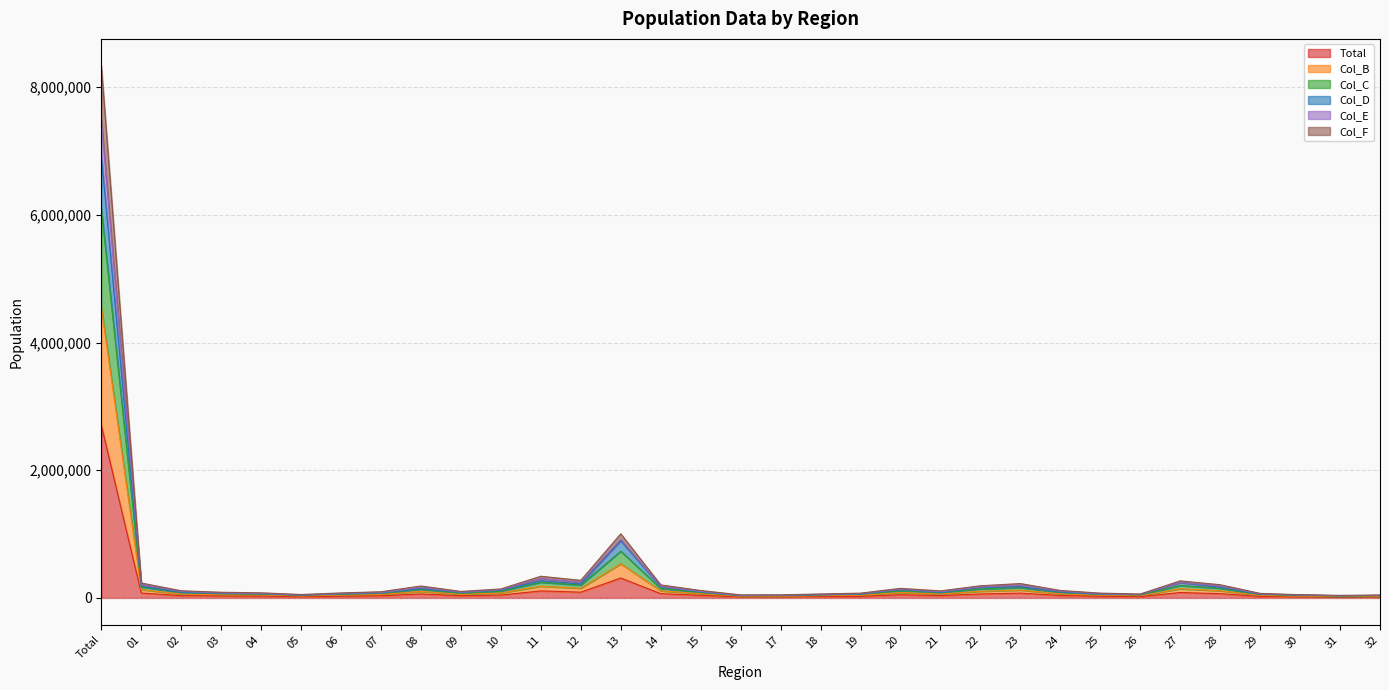

What is the greatest value displayed?

8337706